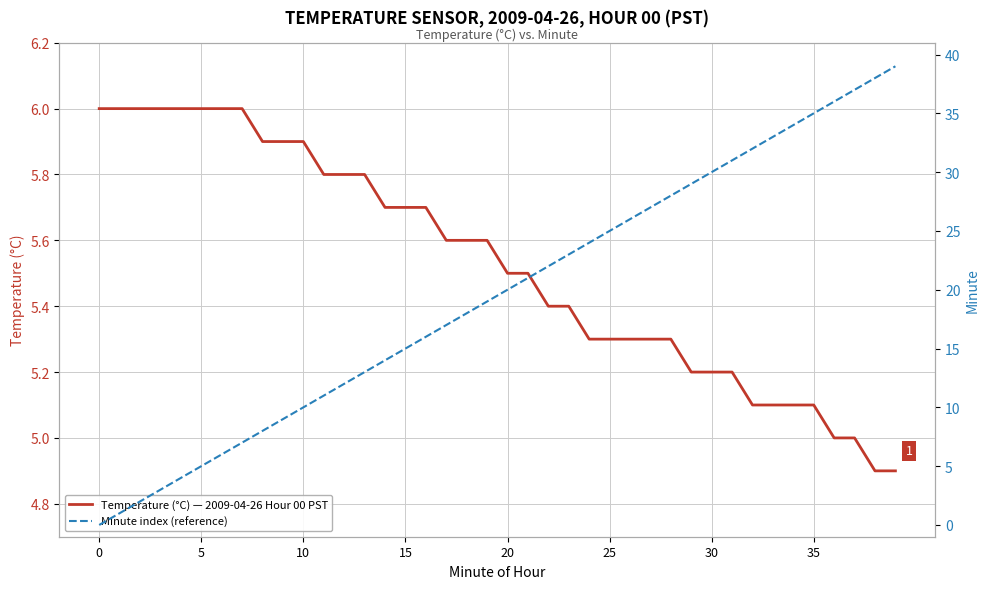

What is the lowest value of the Temperature (°C) — 2009-04-26 Hour 00 PST series?

4.9